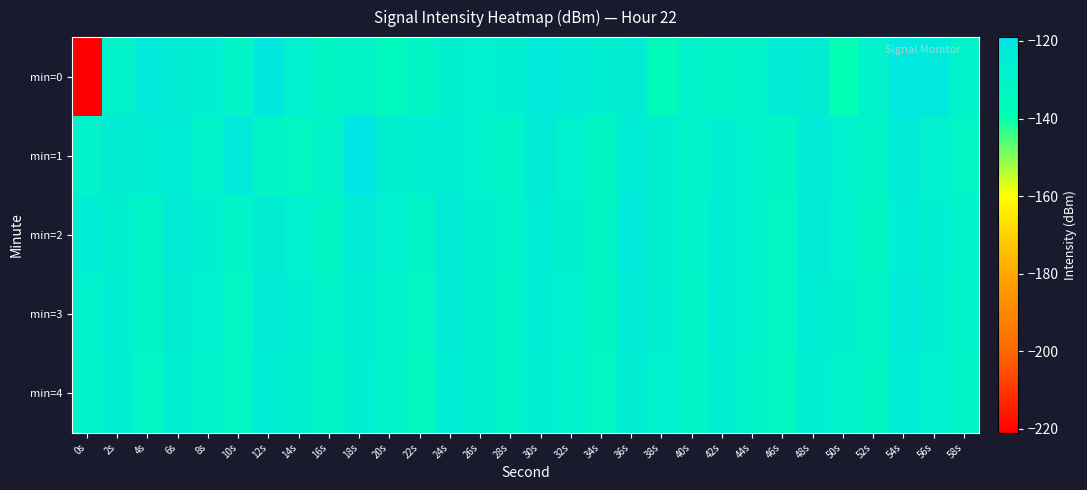

Reading left to right, list all the values displayed in this chart.

min=0: 0s=-221.0	2s=-130.7	4s=-123.7	6s=-125.9	8s=-126.5	10s=-131.6	12s=-121.1	14s=-127.8	16s=-131.8	18s=-131.5	20s=-135.1	22s=-132.2	24s=-128.1	26s=-128.4	28s=-127.5	30s=-123.0	32s=-124.7	34s=-127.4	36s=-126.0	38s=-136.1	40s=-129.8	42s=-131.3	44s=-130.2	46s=-124.9	48s=-125.9	50s=-139.3	52s=-129.1	54s=-121.6	56s=-122.3	58s=-129.4
min=1: 0s=-130.0	2s=-125.9	4s=-126.1	6s=-125.7	8s=-130.6	10s=-123.6	12s=-130.8	14s=-133.5	16s=-130.5	18s=-119.3	20s=-128.0	22s=-127.5	24s=-126.3	26s=-129.1	28s=-131.2	30s=-124.8	32s=-128.7	34s=-132.1	36s=-125.4	38s=-127.9	40s=-130.6	42s=-126.8	44s=-129.3	46s=-131.7	48s=-124.2	50s=-128.5	52s=-130.9	54s=-125.1	56s=-127.6	58s=-132.4
min=2: 0s=-125.5	2s=-128.3	4s=-131.1	6s=-124.7	8s=-127.2	10s=-130.8	12s=-125.9	14s=-128.6	16s=-132.3	18s=-125.0	20s=-127.7	22s=-131.4	24s=-124.4	26s=-128.0	28s=-130.5	30s=-125.6	32s=-128.2	34s=-131.9	36s=-124.1	38s=-127.8	40s=-130.2	42s=-126.5	44s=-129.0	46s=-132.7	48s=-124.9	50s=-128.4	52s=-131.8	54s=-125.3	56s=-127.1	58s=-130.0
min=3: 0s=-129.2	2s=-126.0	4s=-131.5	6s=-125.8	8s=-128.9	10s=-132.6	12s=-124.3	14s=-127.4	16s=-130.7	18s=-126.1	20s=-129.8	22s=-133.0	24s=-124.6	26s=-127.9	28s=-131.3	30s=-125.2	32s=-128.7	34s=-132.0	36s=-124.8	38s=-127.5	40s=-130.9	42s=-126.4	44s=-129.1	46s=-132.8	48s=-125.7	50s=-128.2	52s=-131.6	54s=-124.5	56s=-127.3	58s=-130.4
min=4: 0s=-130.3	2s=-127.1	4s=-132.4	6s=-126.2	8s=-129.5	10s=-133.1	12s=-125.3	14s=-128.0	16s=-131.7	18s=-126.8	20s=-130.5	22s=-133.8	24s=-125.6	26s=-128.3	28s=-131.0	30s=-126.5	32s=-129.2	34s=-132.7	36s=-125.9	38s=-128.6	40s=-131.3	42s=-127.2	44s=-130.8	46s=-133.5	48s=-126.1	50s=-129.7	52s=-132.2	54s=-125.4	56s=-128.8	58s=-131.5